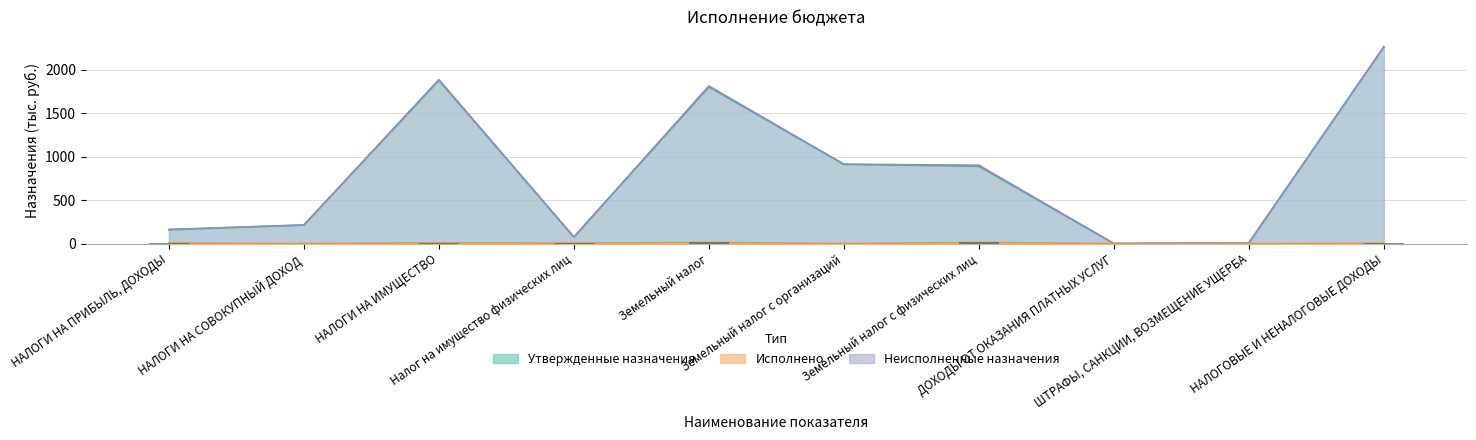

True or false: Неисполненные назначения has a value of 2265.6 at НАЛОГОВЫЕ И НЕНАЛОГОВЫЕ ДОХОДЫ.

True